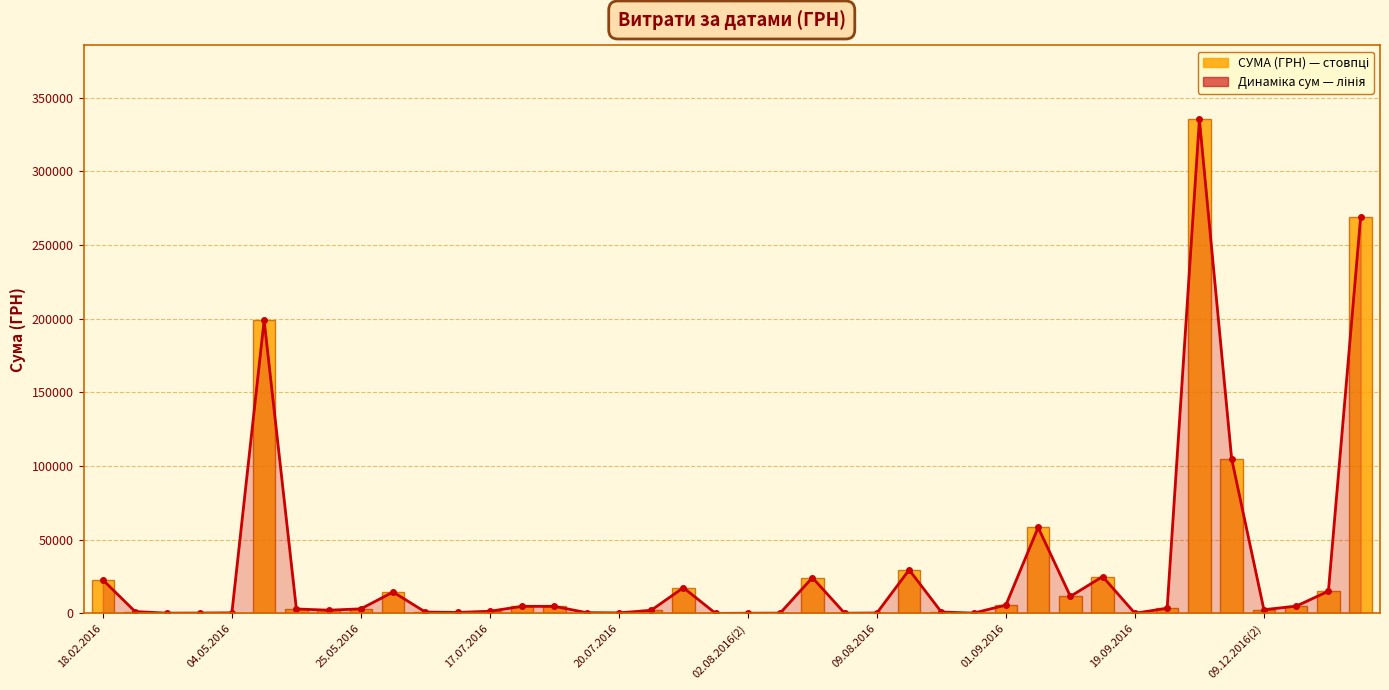

At which category is the sum across all series the highest?

34